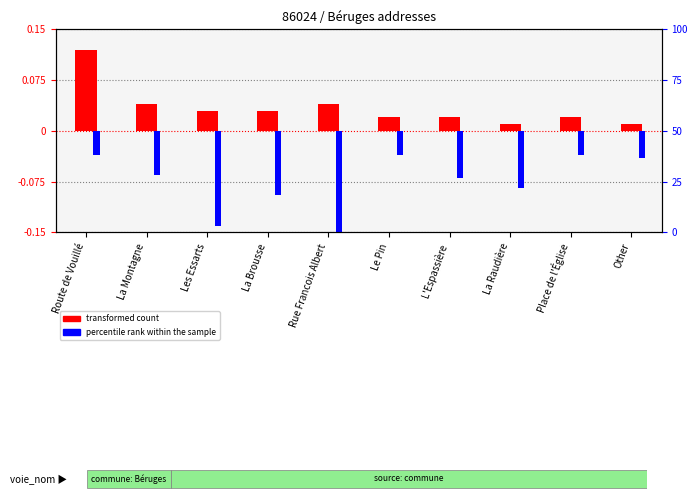

At which label does percentile rank within the sample reach its peak?

Route de Vouillé